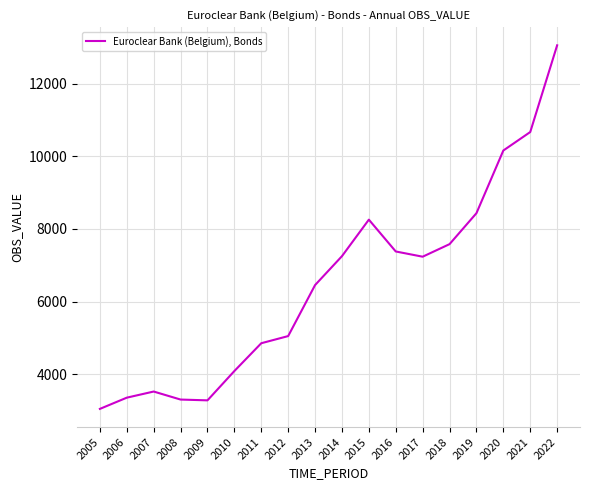

What is the smallest value displayed?

3043